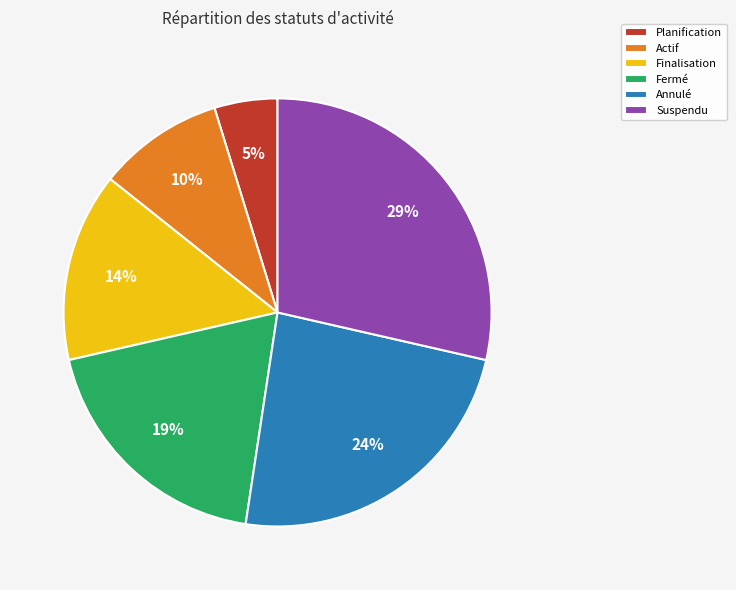

Does any single category account for the majority?

No